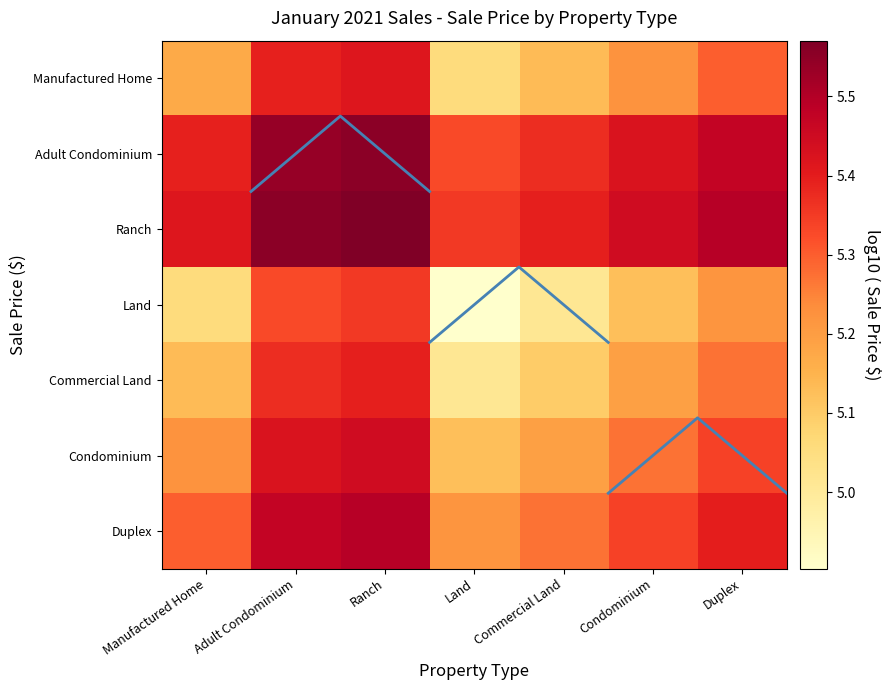

What is the minimum value for Adult Condominium?

5.3